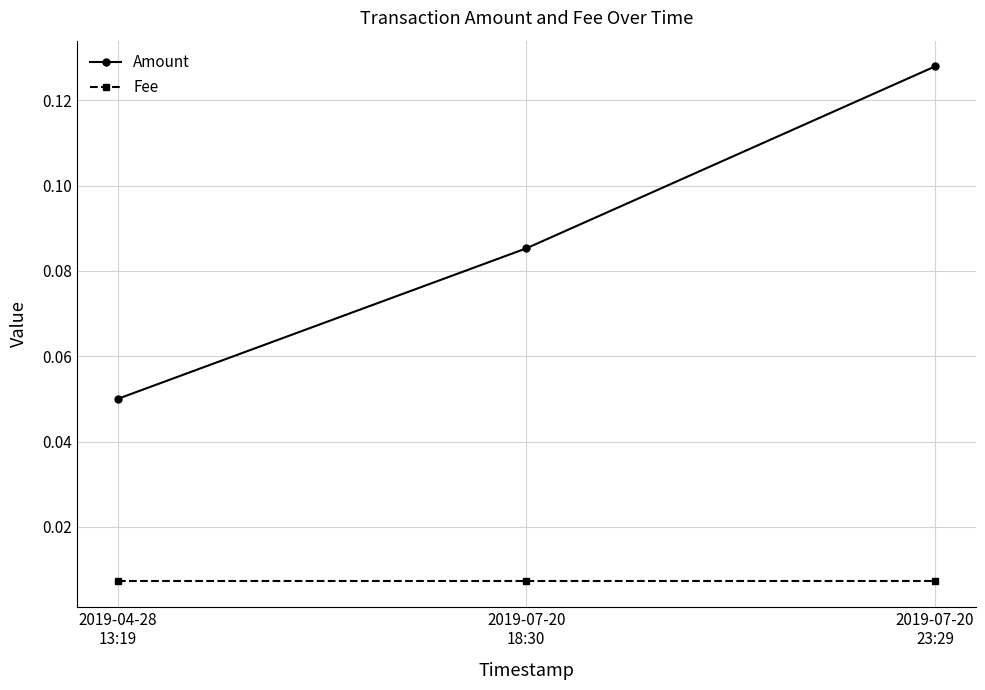

At how many categories does at least one series exceed 0?

3